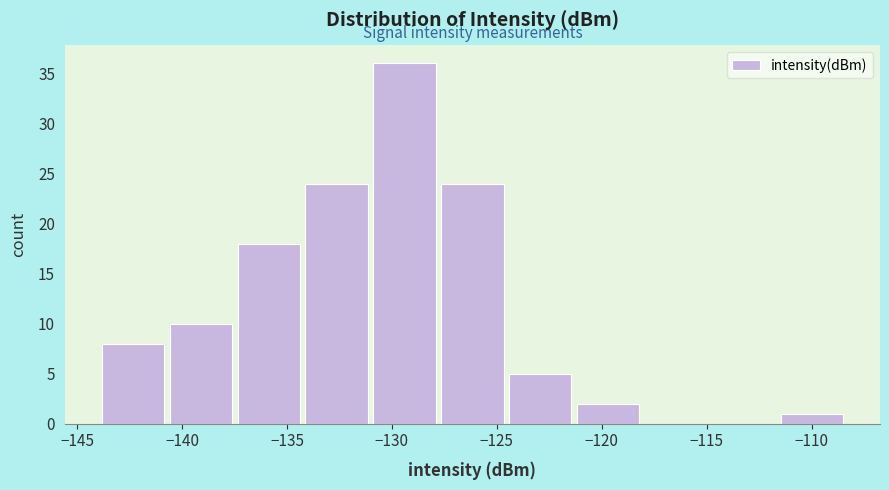

Over which range of the x-axis is the bar tallest?

-131.0 to -128.0